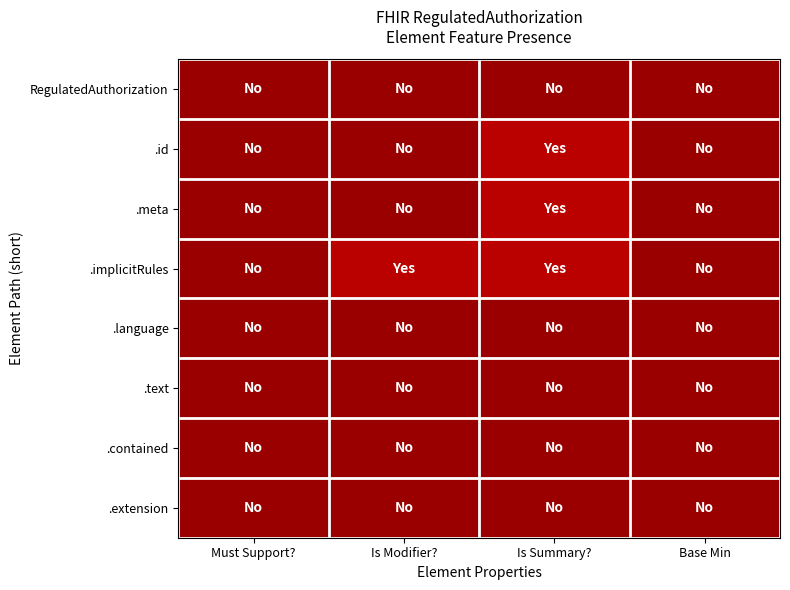

At how many categories does at least one series exceed 0?

2